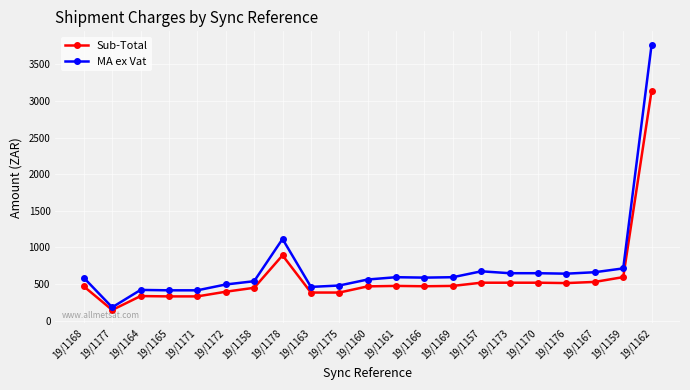

Where is the first local minimum for MA ex Vat?

19/1177